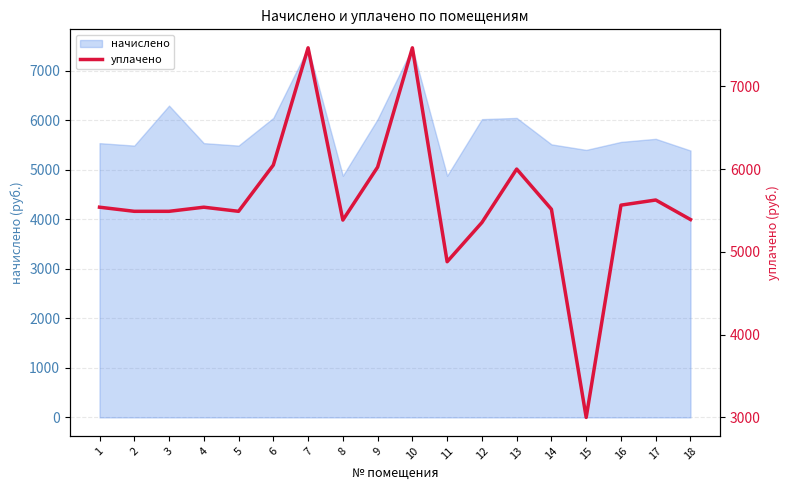

The value at 14 is 2153.5. True or false?

False